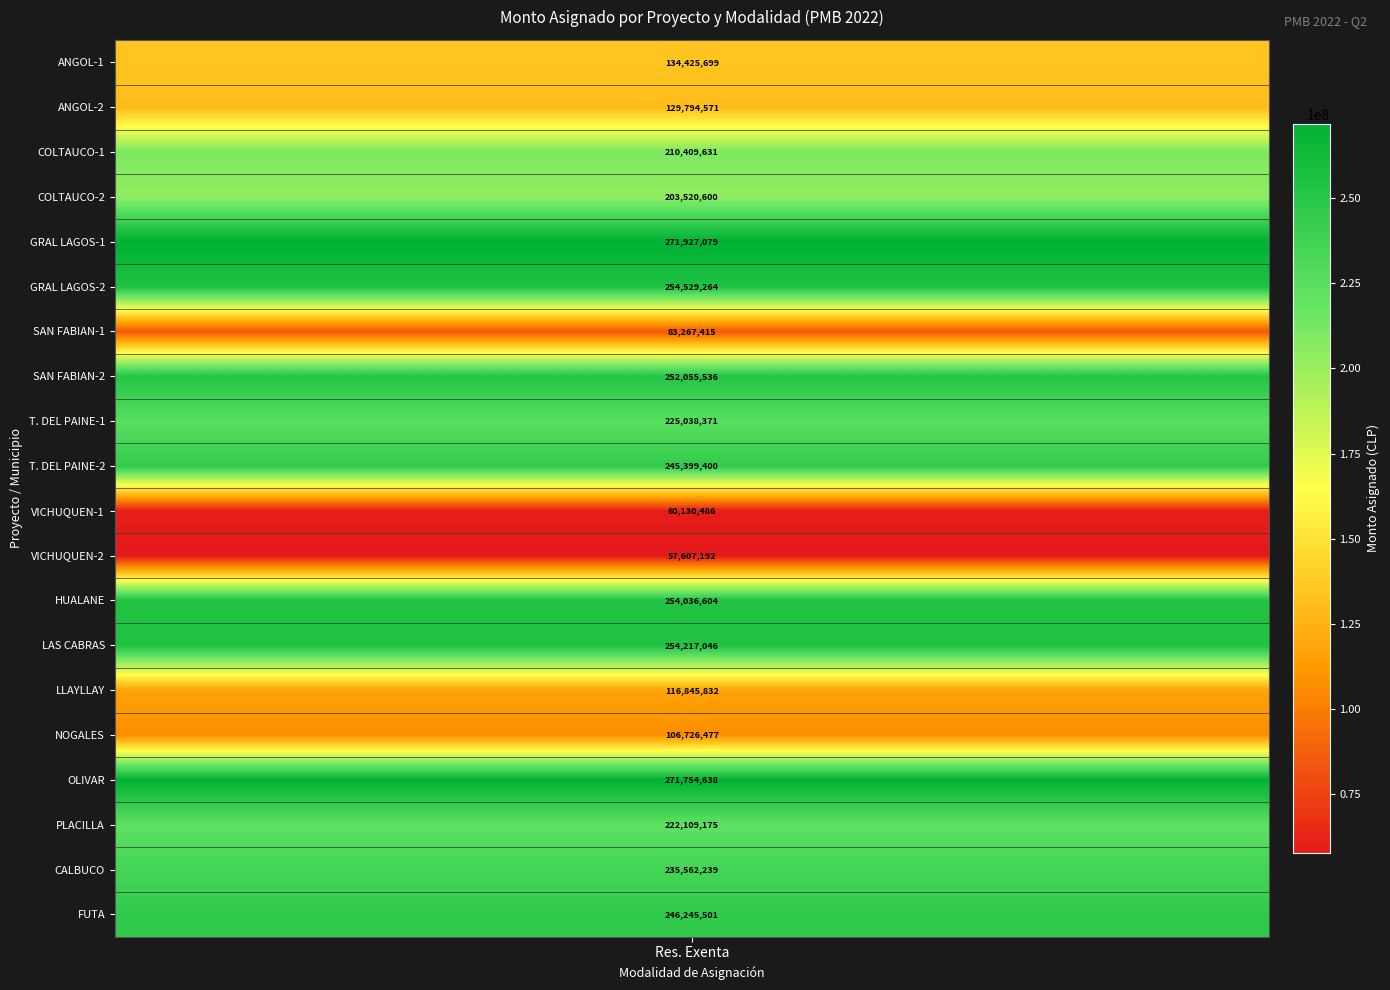

Rank the categories by value from lowest to highest.

11, 10, 6, 15, 14, 1, 0, 3, 2, 17, 8, 18, 9, 19, 7, 12, 13, 5, 16, 4